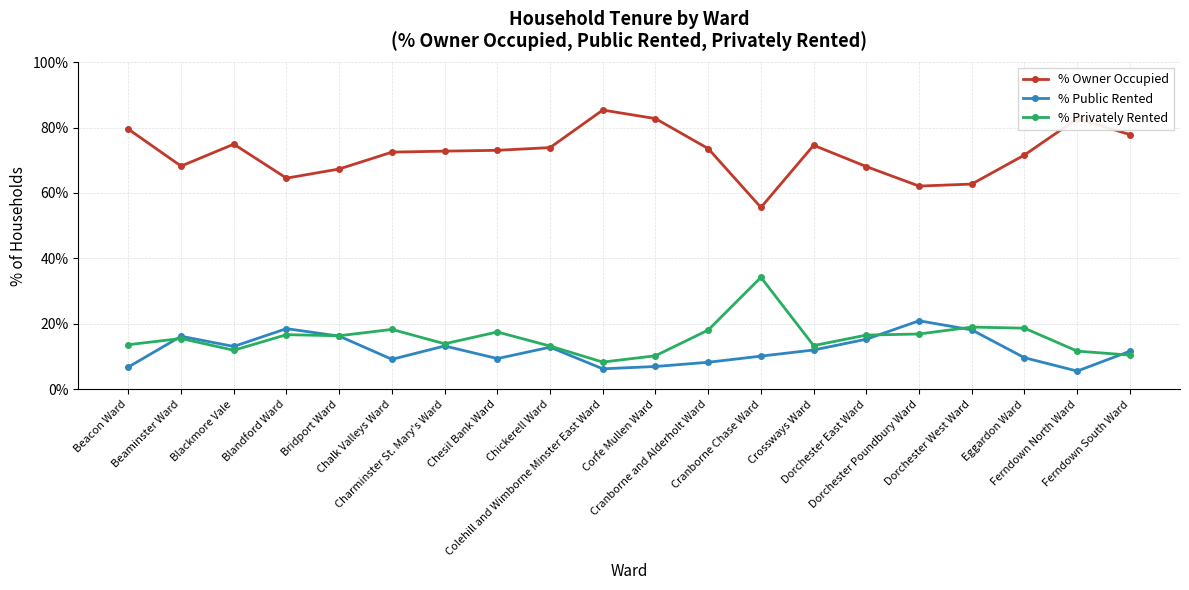

What is the highest value of the % Privately Rented series?

34.2